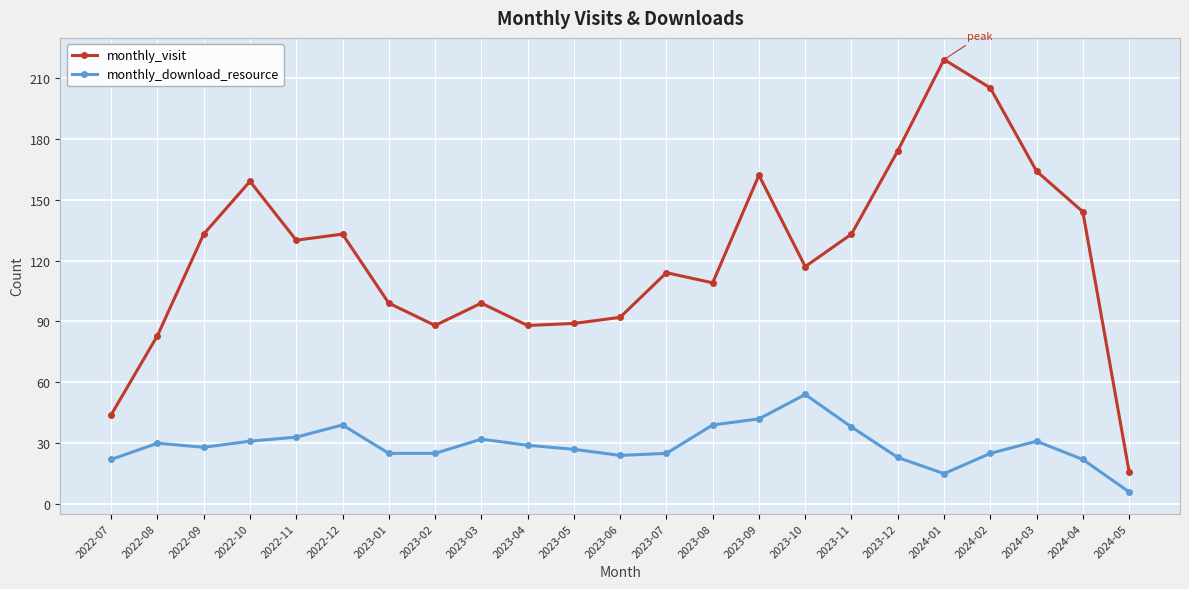

Count the number of categories in the chart.

23